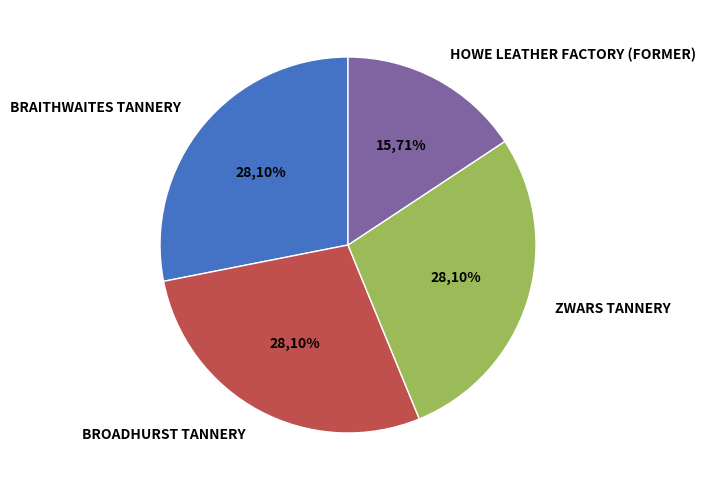

To the nearest percent, what is the difference between the HOWE LEATHER FACTORY (FORMER) and ZWARS TANNERY slice percentages?

12%